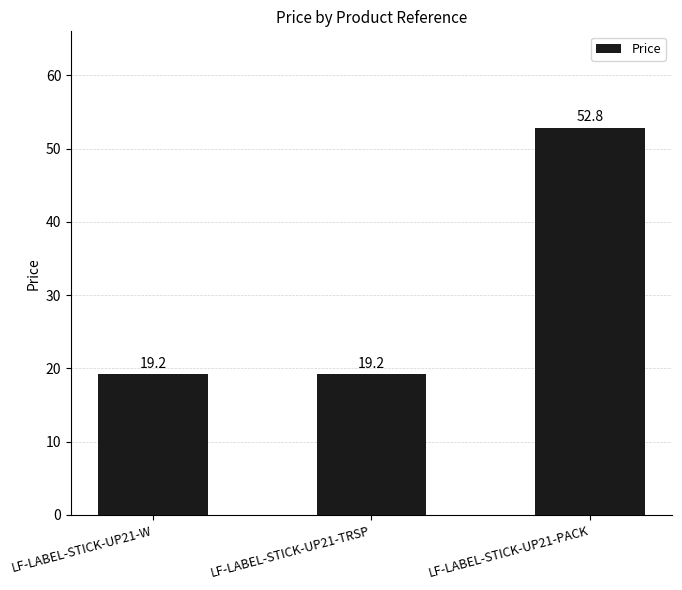

What is the label of the 3rd bar from the right?

LF-LABEL-STICK-UP21-W